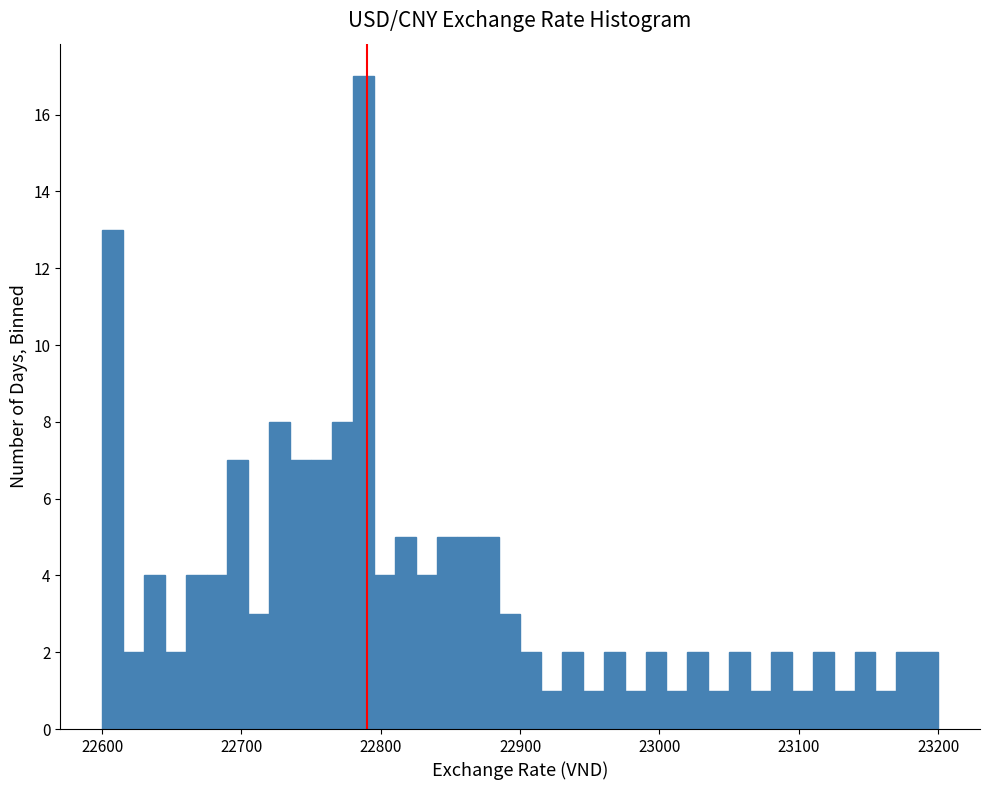

Read against the x-axis, roughly where is the centre of the tallest bar?

22790